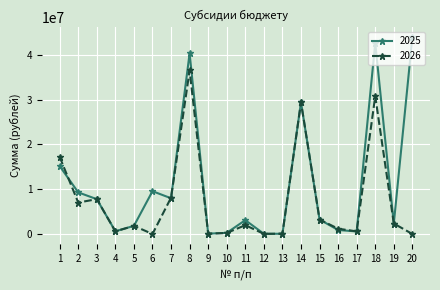

Which series has the largest range (max minus min)?

2025